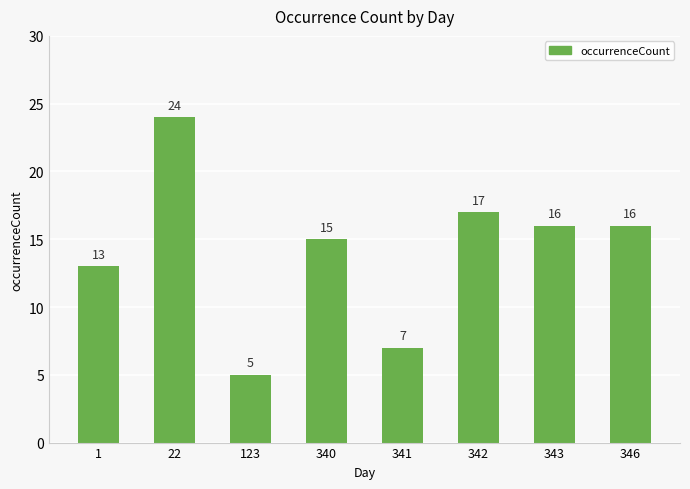

Which label corresponds to the smallest value in the chart?

123